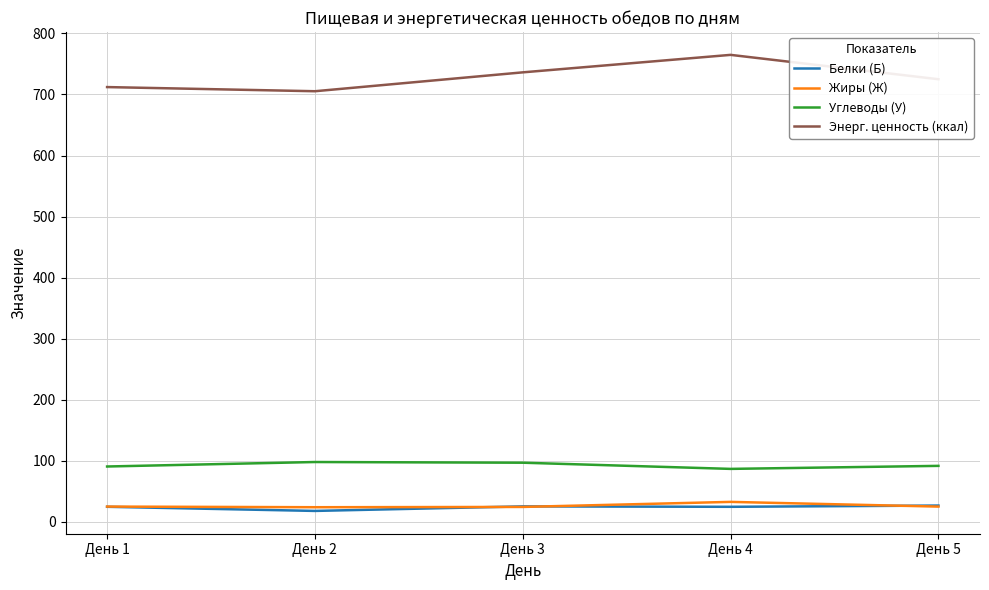

Between День 1 and День 3, which series saw the biggest shift?

Энерг. ценность (ккал)